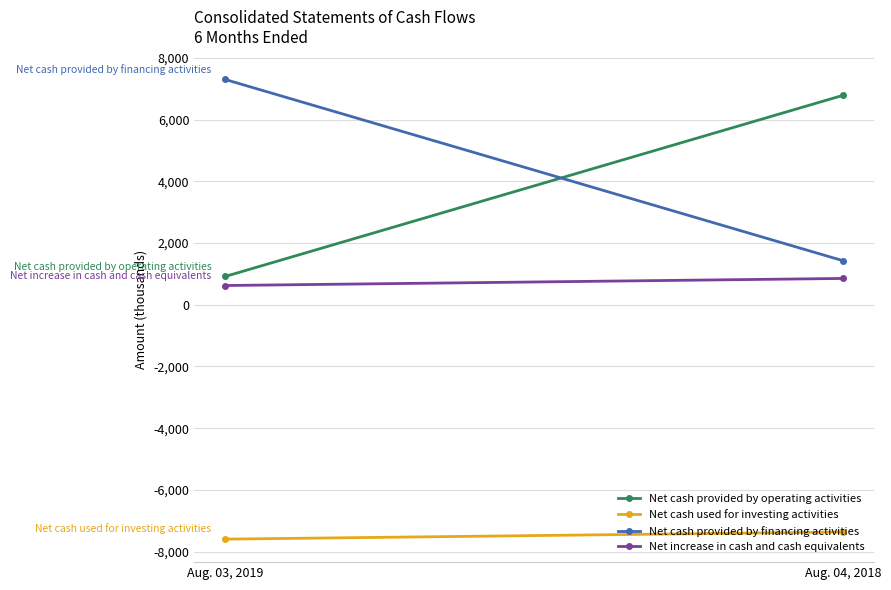

True or false: Net cash provided by operating activities has a value of 6793 at Aug. 04, 2018.

True